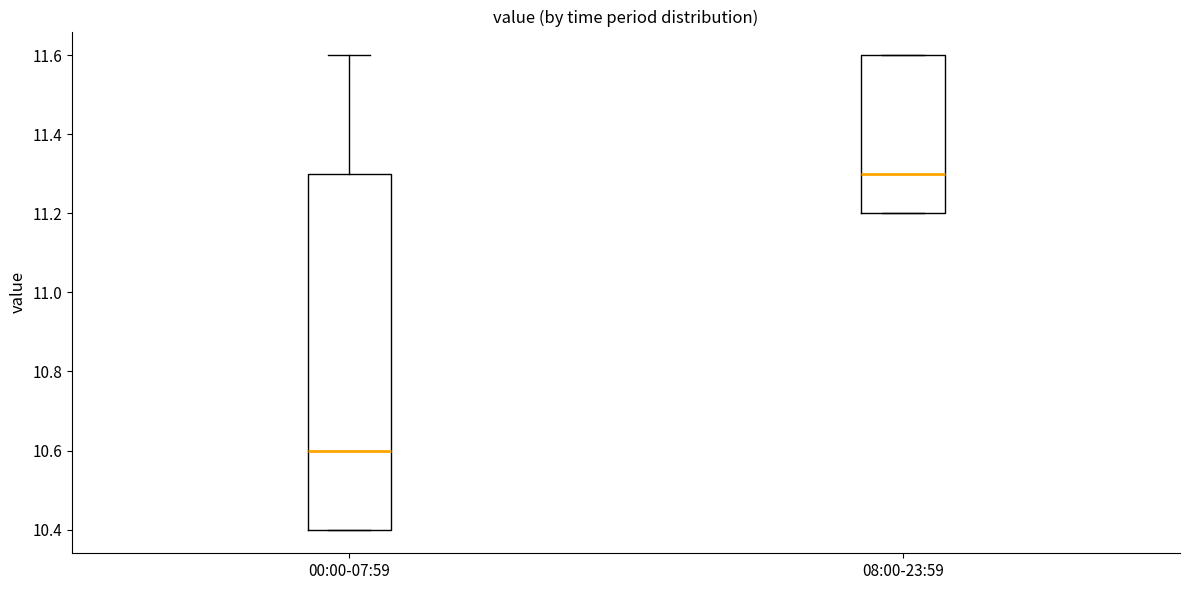

Which box is the tallest, from its lower edge to its upper edge?

00:00-07:59